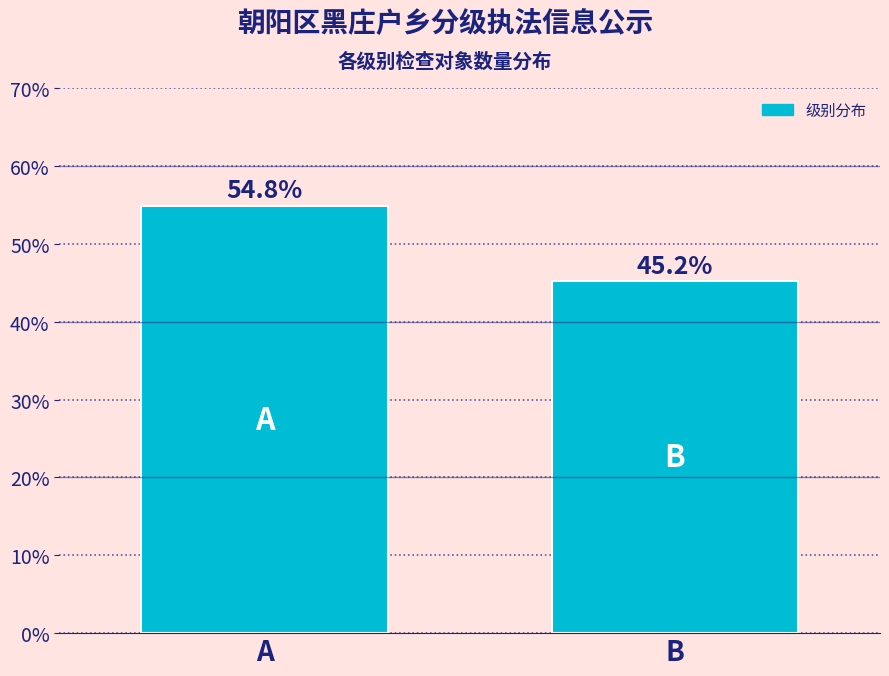

Reading right to left, extract all data points from this chart.

B=45.2	A=54.8